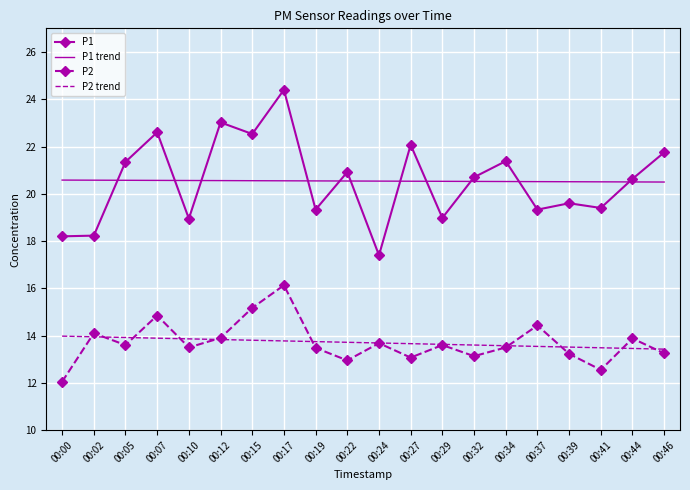

True or false: P2 trend and P1 cross at least once.

False